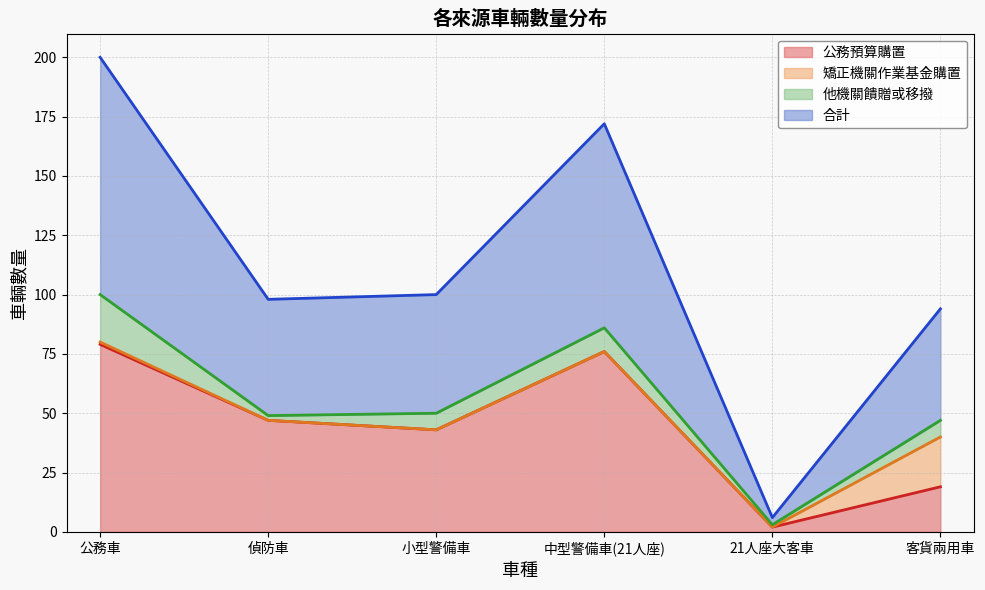

Does the chart have visible grid lines?

Yes